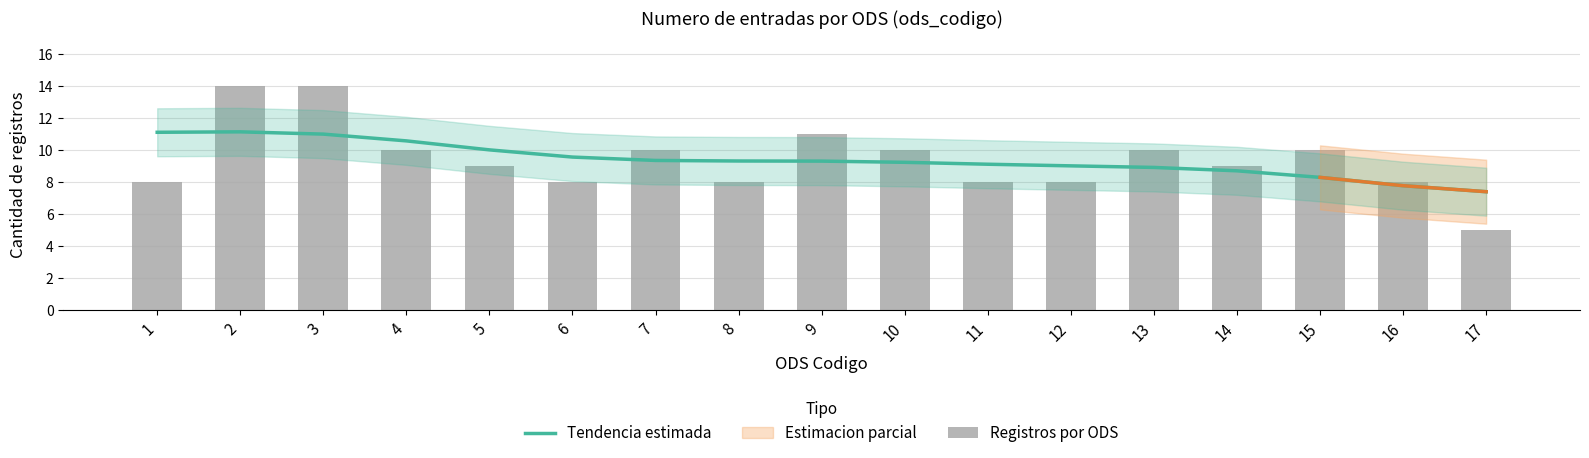

Reading left to right, transcribe all the data shown in this chart.

Tendencia estimada: 1=11.1	2=11.1	3=11.0	4=10.6	5=10.0	6=9.6	7=9.4	8=9.3	9=9.3	10=9.2	11=9.1	12=9.0	13=8.9	14=8.7	15=8.3	16=7.8	17=7.4
Registros por ODS: 1=8.0	2=14.0	3=14.0	4=10.0	5=9.0	6=8.0	7=10.0	8=8.0	9=11.0	10=10.0	11=8.0	12=8.0	13=10.0	14=9.0	15=10.0	16=8.0	17=5.0